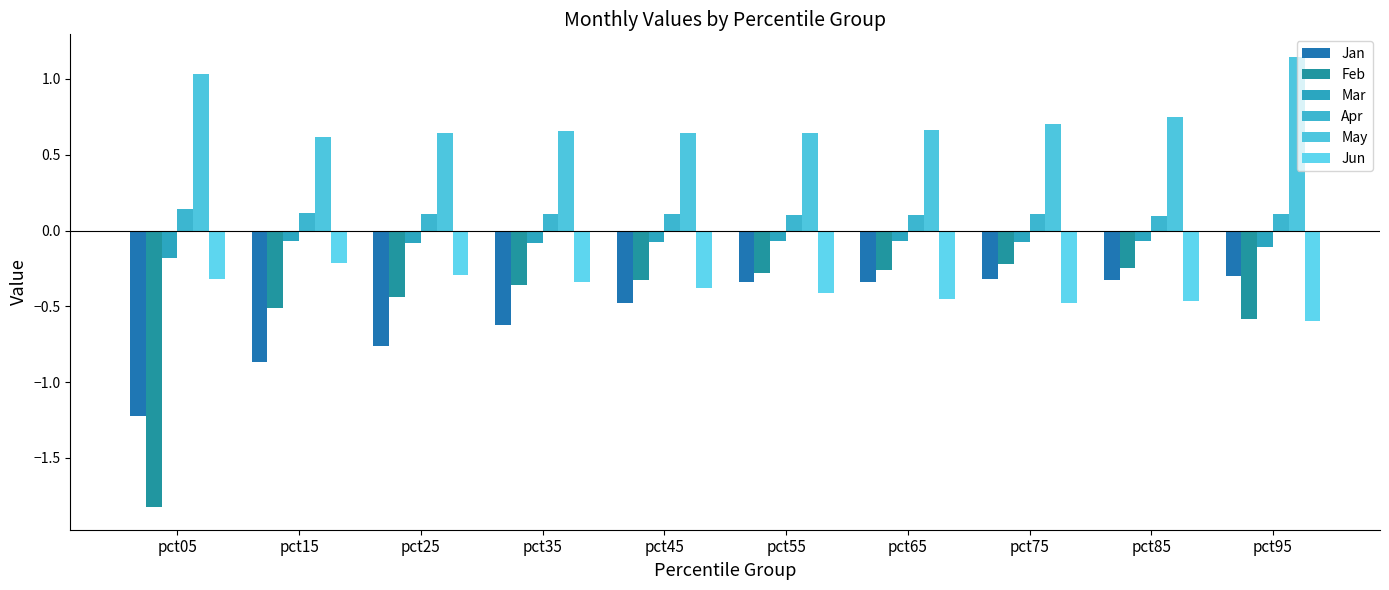

True or false: Apr has a value of 0.2 at pct15.

False